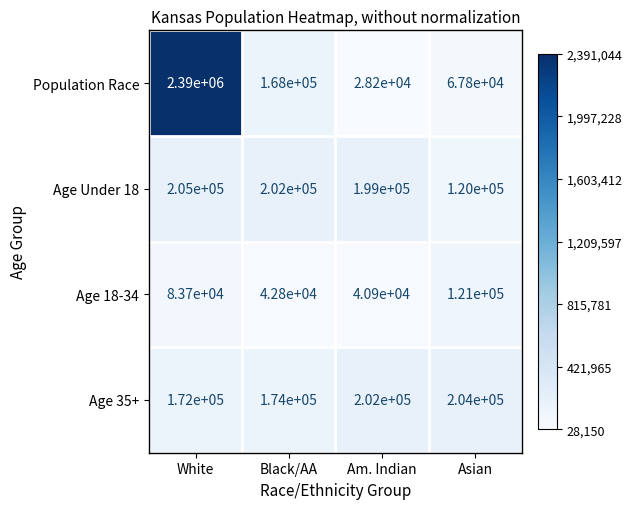

What is the difference between the highest and lowest values at Am. Indian?

173800